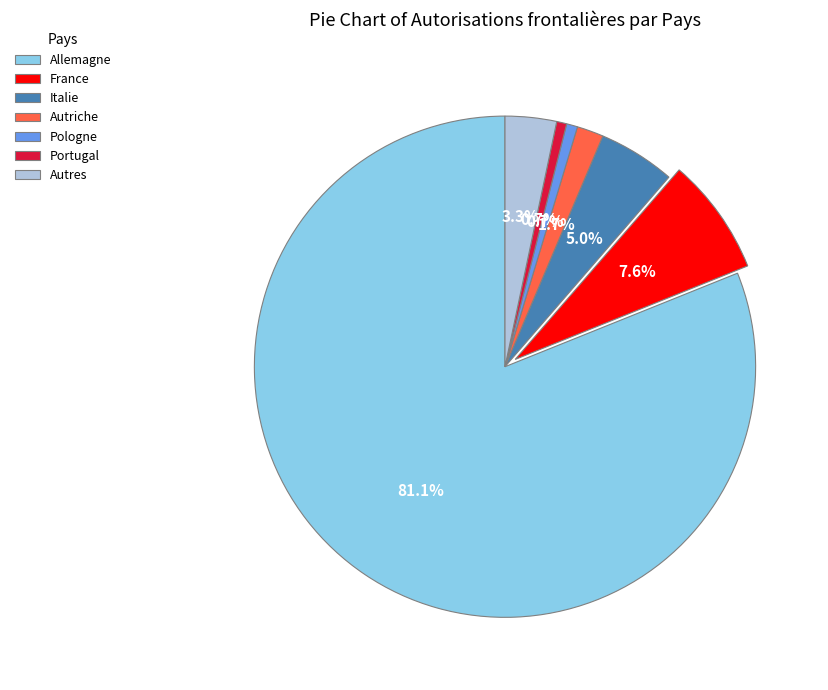

Approximately how many times larger is the value at France compared to Portugal?

11.6